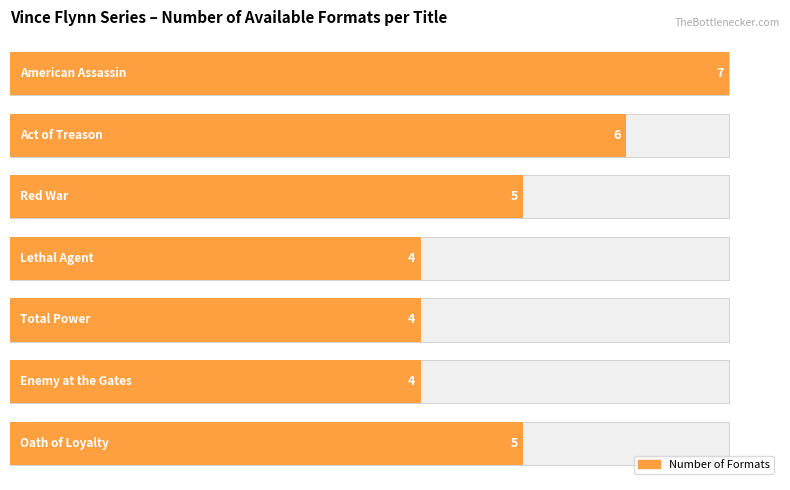

Count the number of data series in this chart.

1